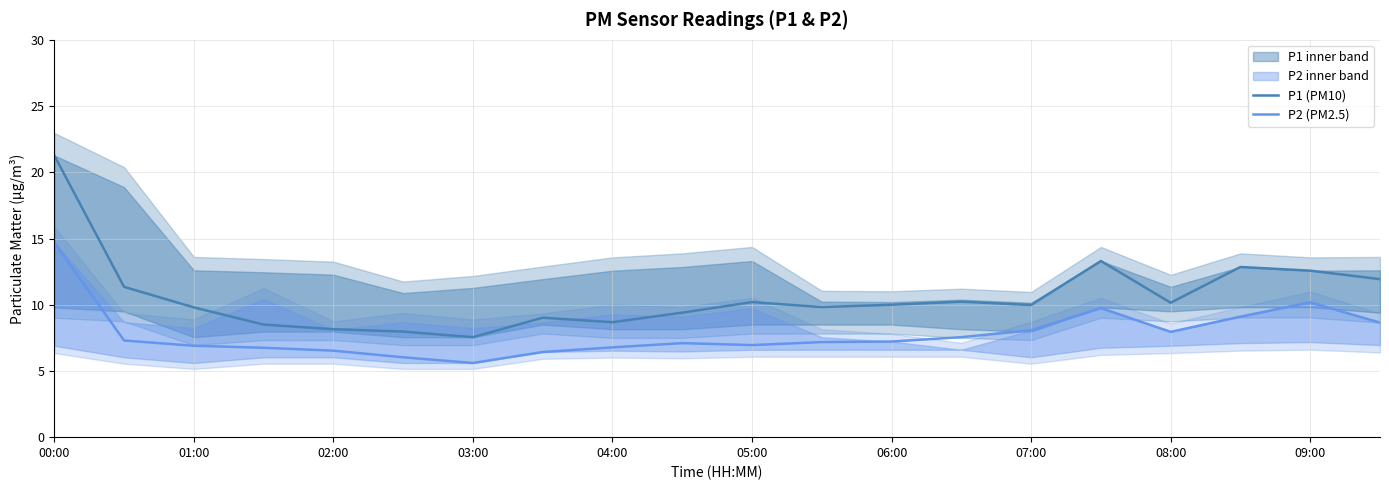

True or false: P1 (PM10) and P2 (PM2.5) intersect in this chart.

False